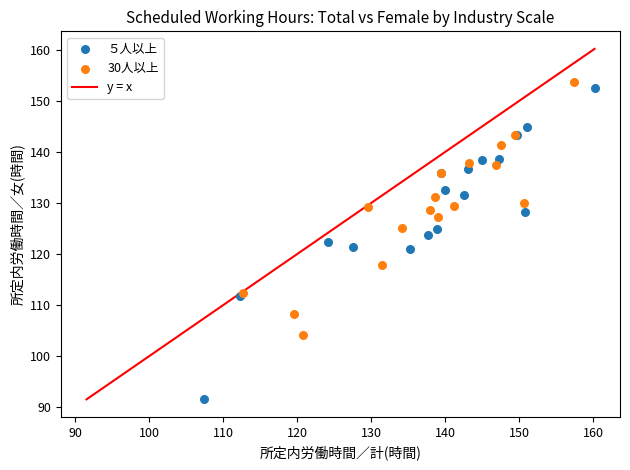

Which series reaches the maximum Y coordinate?

30人以上